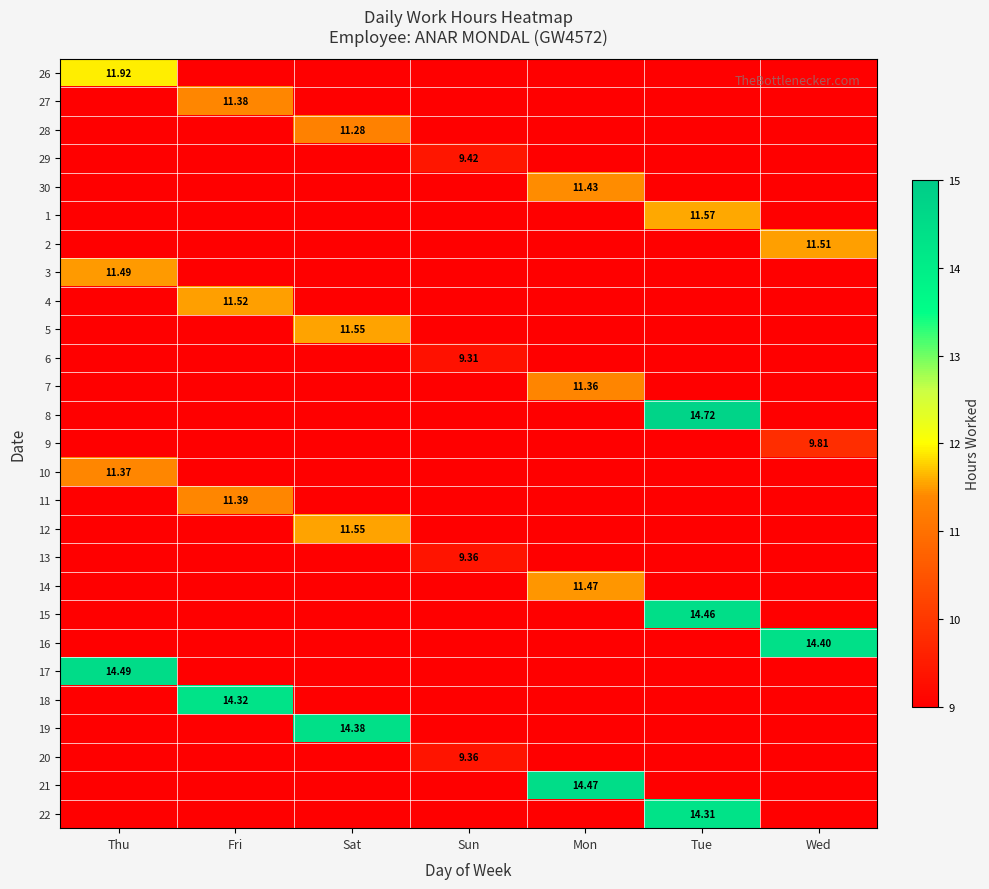

Read the 7 value at Mon.

11.4